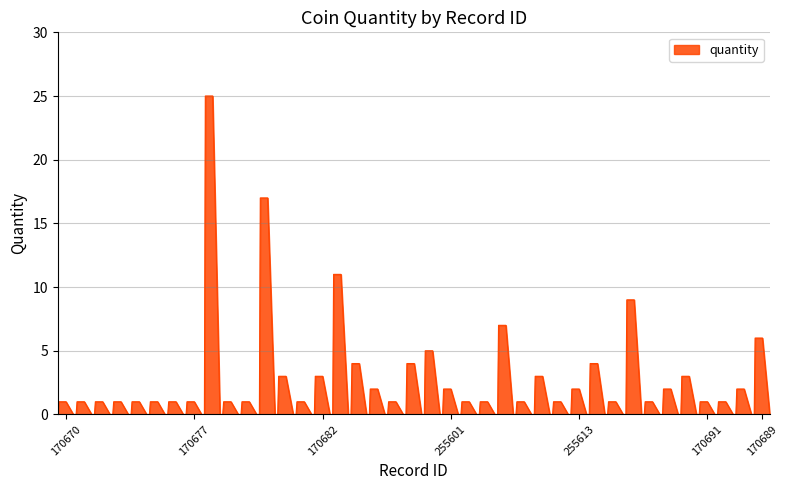

What is the difference between the maximum and minimum values?

25